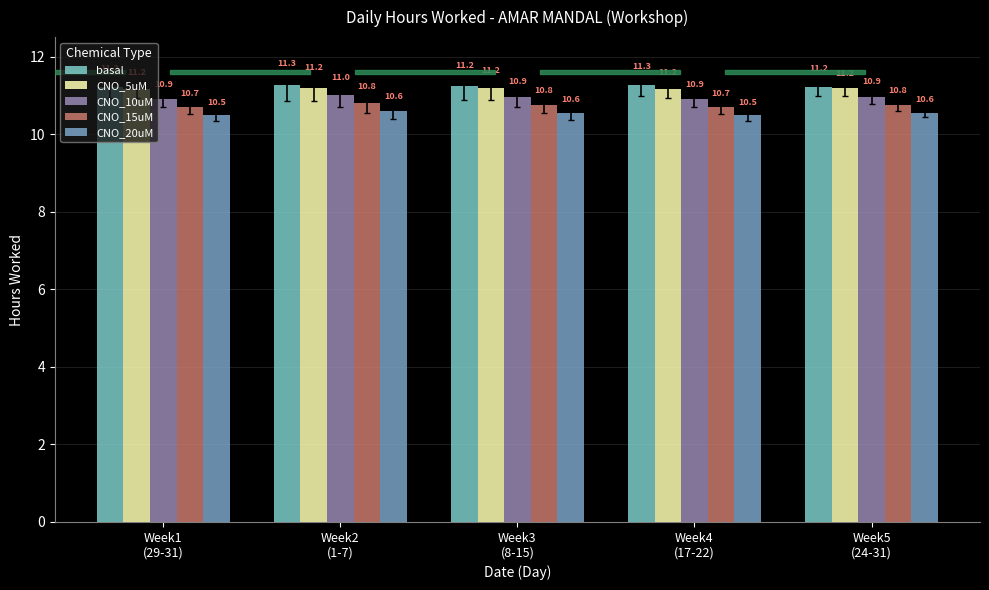

How many groups of bars are there?

5